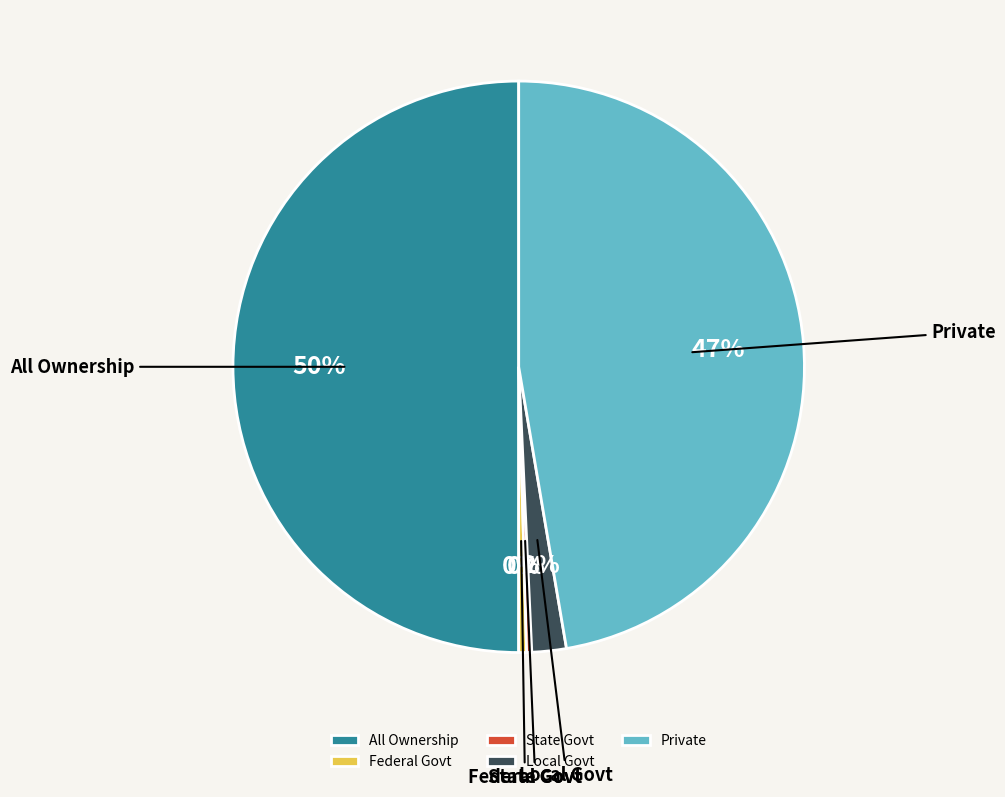

Which slice is the largest?

All Ownership